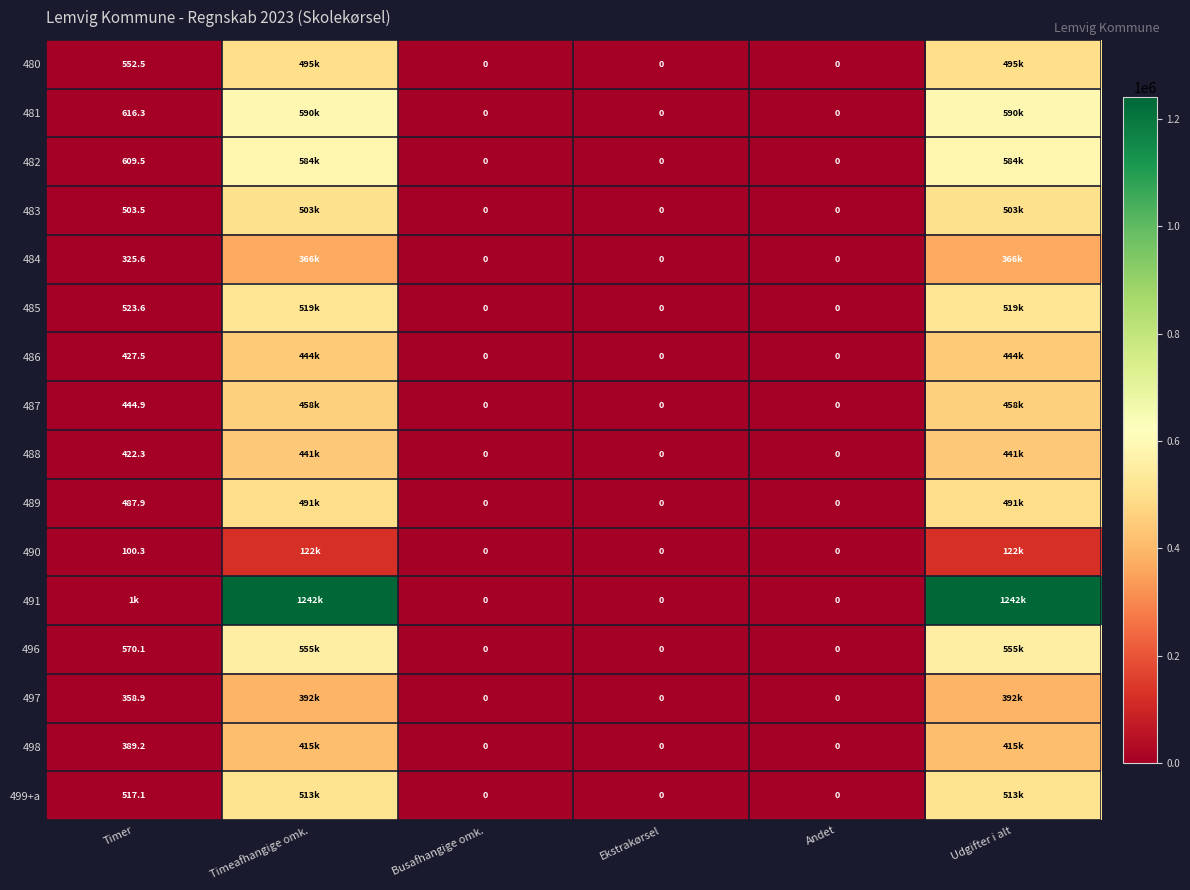

List the labels in order of 486 value, largest first.

Timeafhangige omk., Udgifter i alt, Timer, Busafhangige omk., Ekstrakørsel, Andet